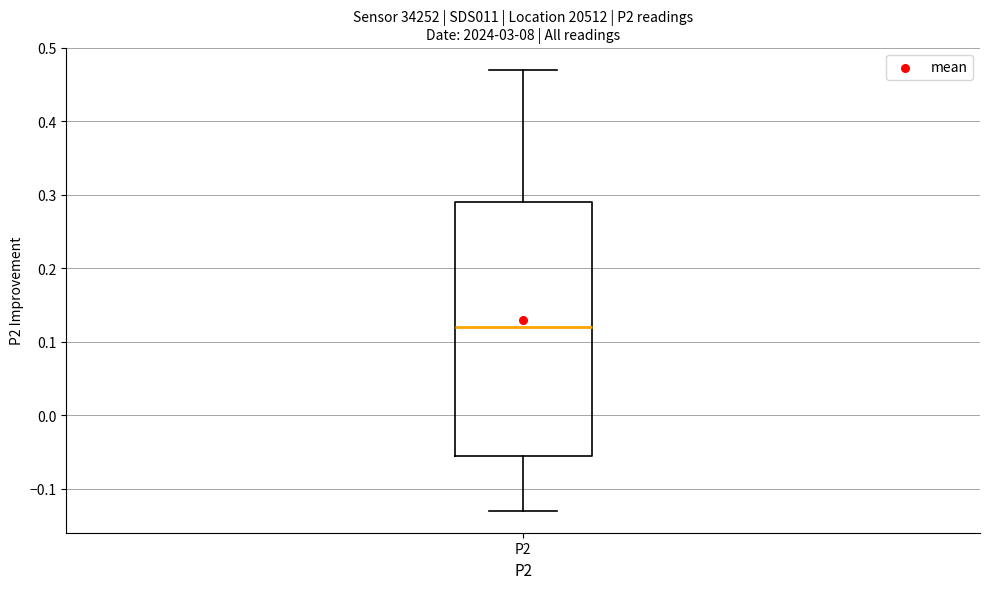

Read this box plot against the y-axis: the position of the median line, the range covered by the box, and the ends of both whiskers. The values are not printed on the chart, so give them approximately, as read against the axis.

median 0.12, box -0.05 to 0.29, whiskers -0.13 to 0.47